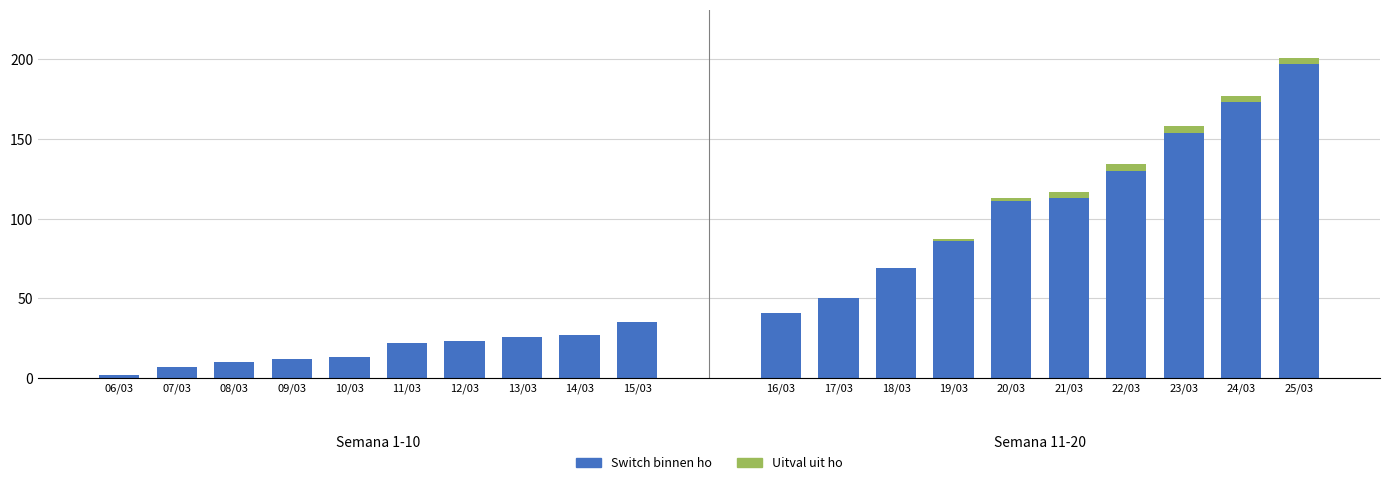

At which category is the sum across all series the highest?

25/03